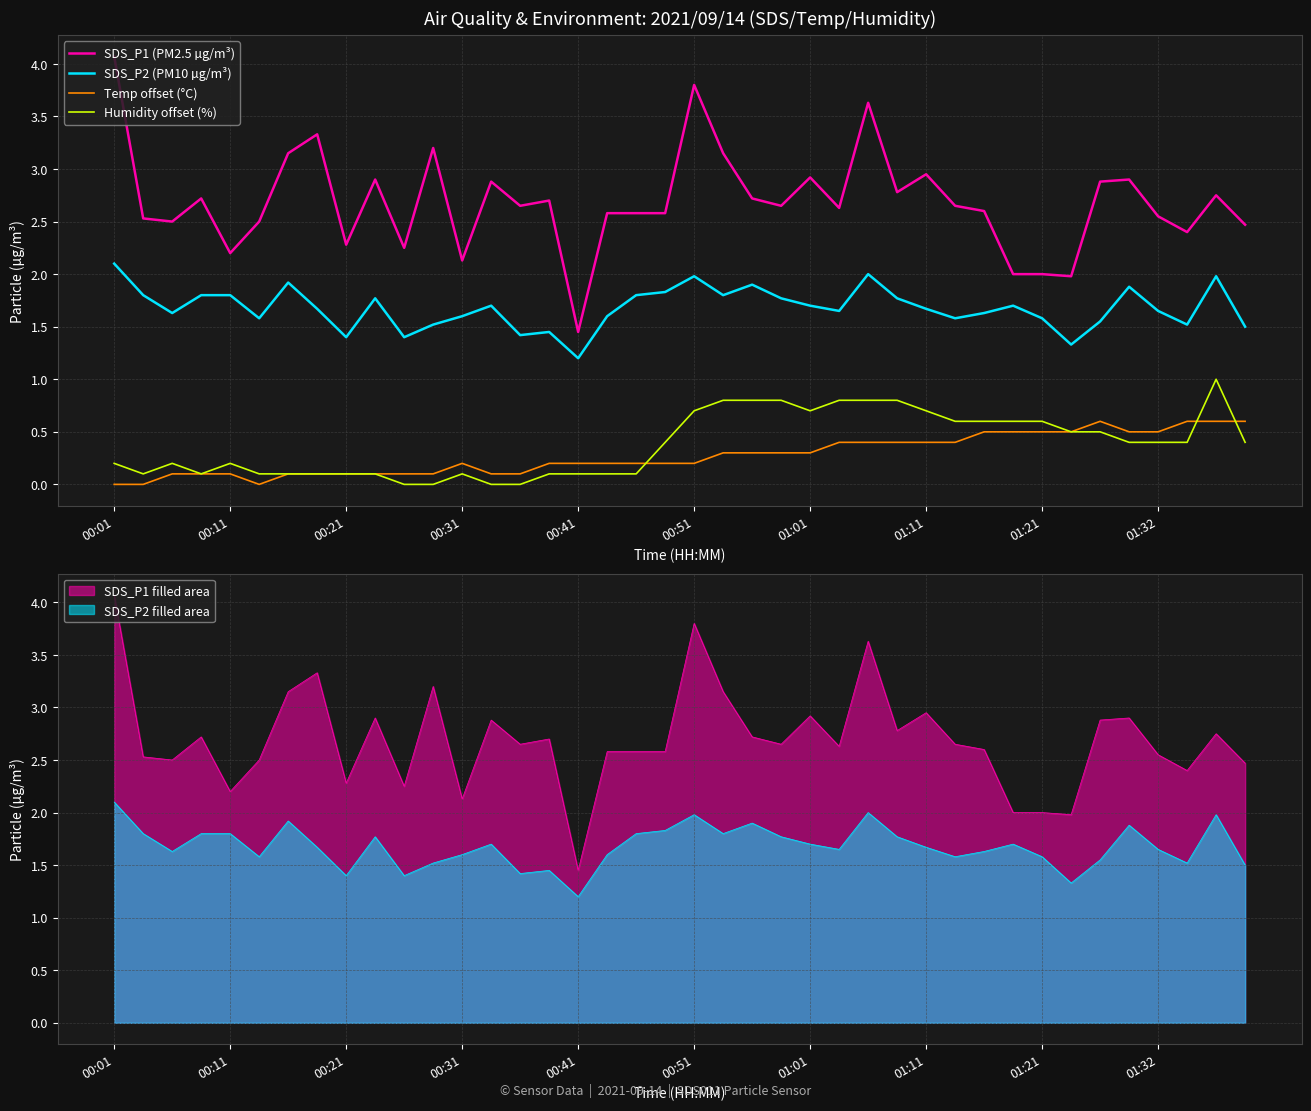

True or false: SDS_P1 (PM2.5 µg/m³) and SDS_P2 (PM10 µg/m³) cross at least once.

False